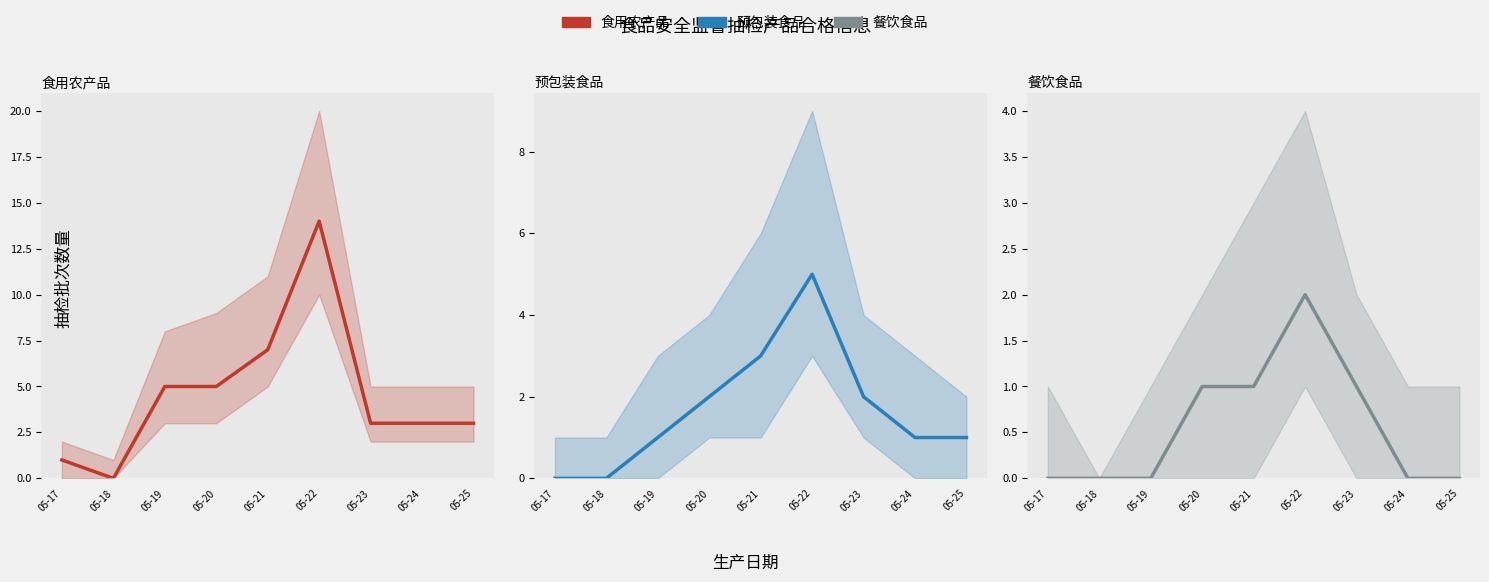

How many series are shown in this chart?

3